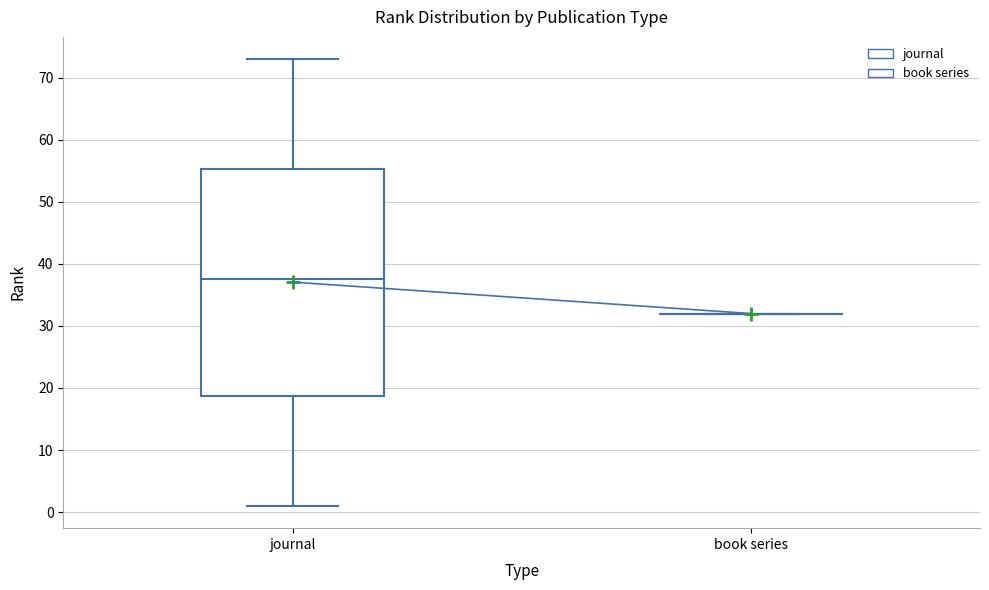

Reading left to right, read every box against the y-axis: the position of its median line, the range the box covers, and the ends of its whiskers. The values are not printed on the chart, so give them approximately, as read against the axis.

journal: median 38, box 19 to 55, whiskers 1 to 73
book series: box collapsed to a line at 32, whiskers 32 to 32